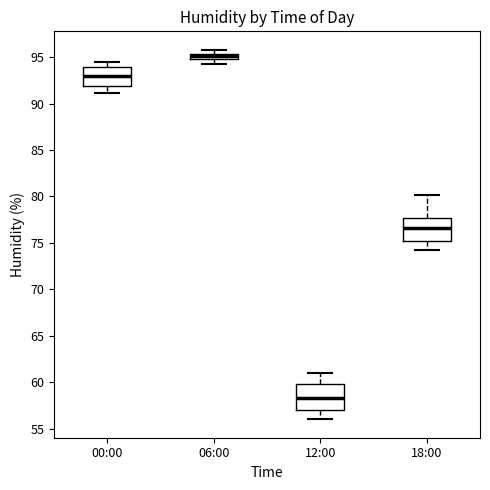

Which box's median line is the highest?

06:00